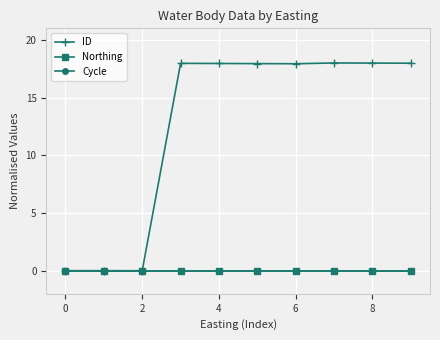

Is this an area chart (filled region under the line)?

No